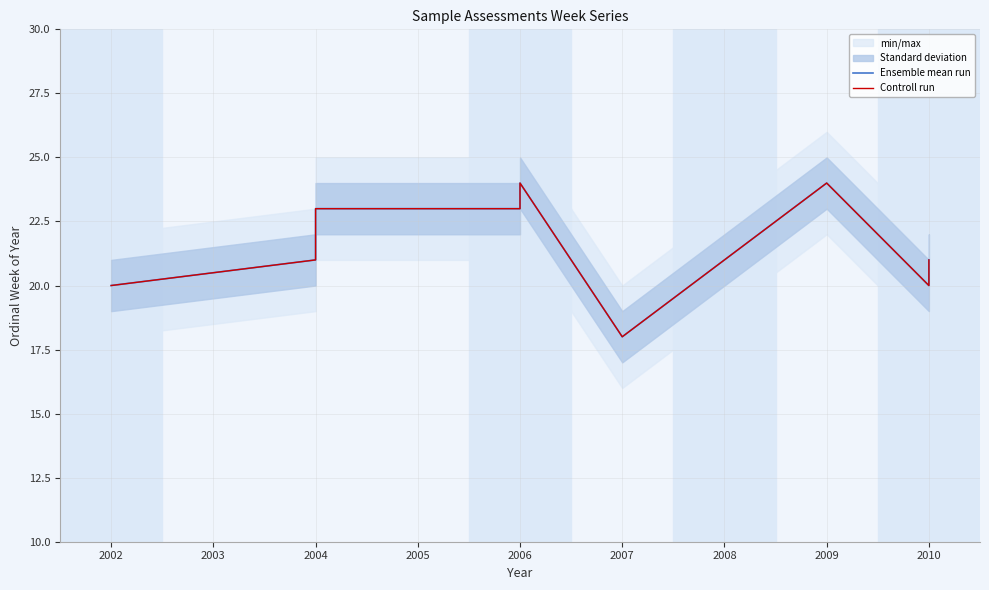

How many Controll run values are between 20 and 23?

7